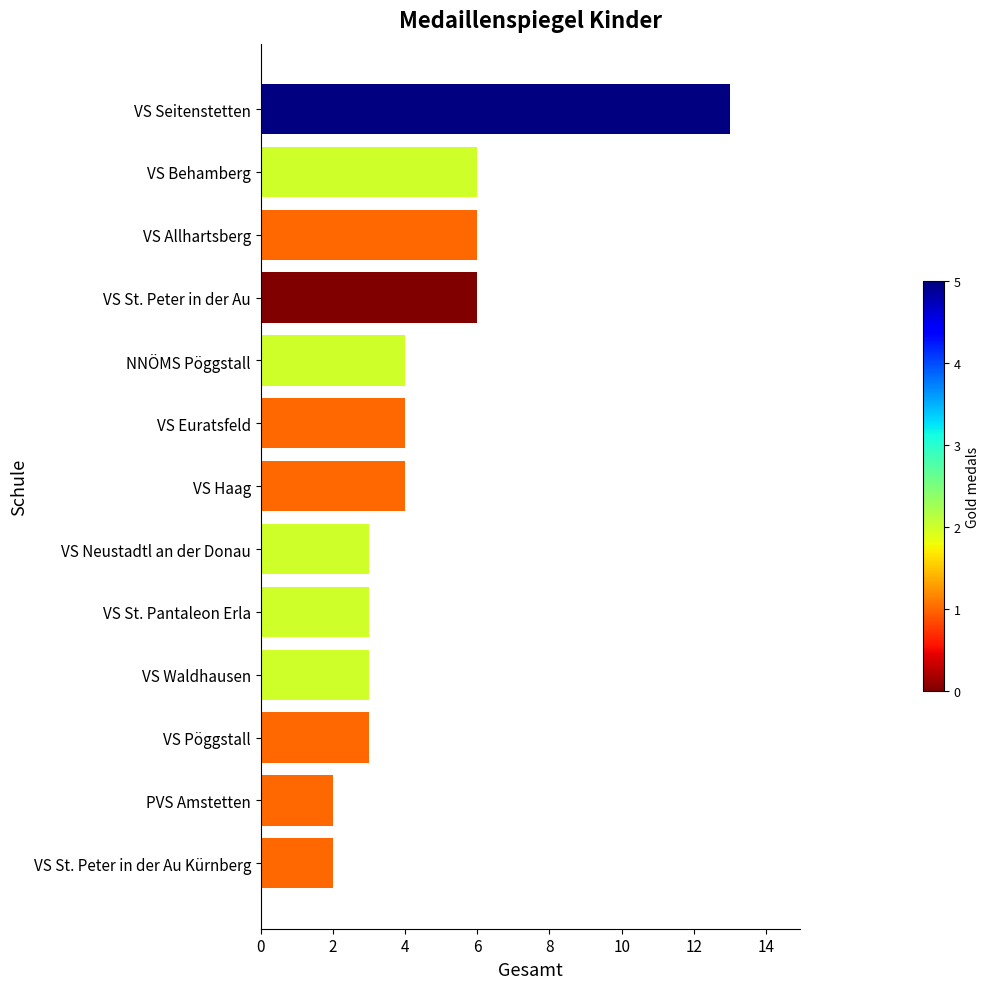

How many data points does each series have?

13